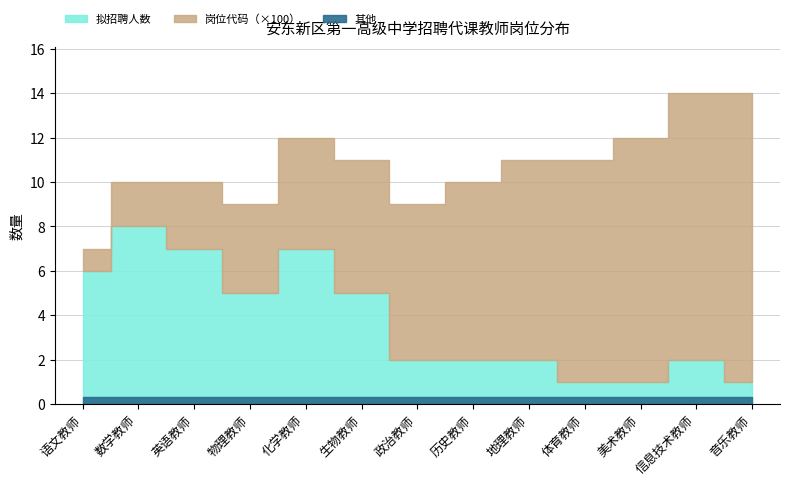

Between which two adjacent categories do 岗位代码(百位) and 拟招聘人数 first intersect?

化学教师 and 生物教师